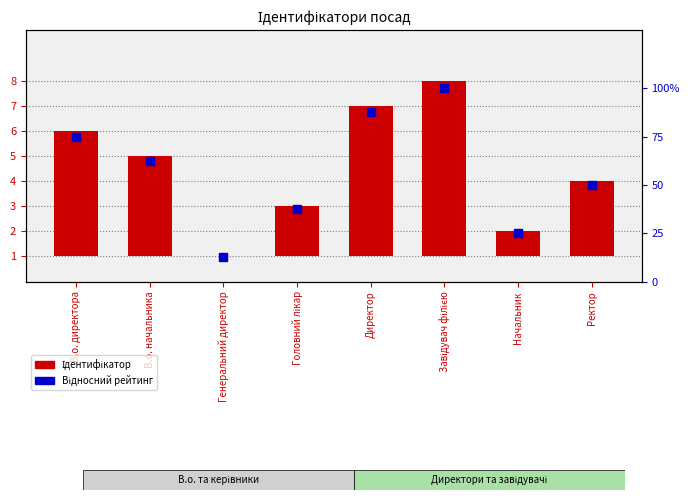

At how many categories does at least one series exceed 3?

4